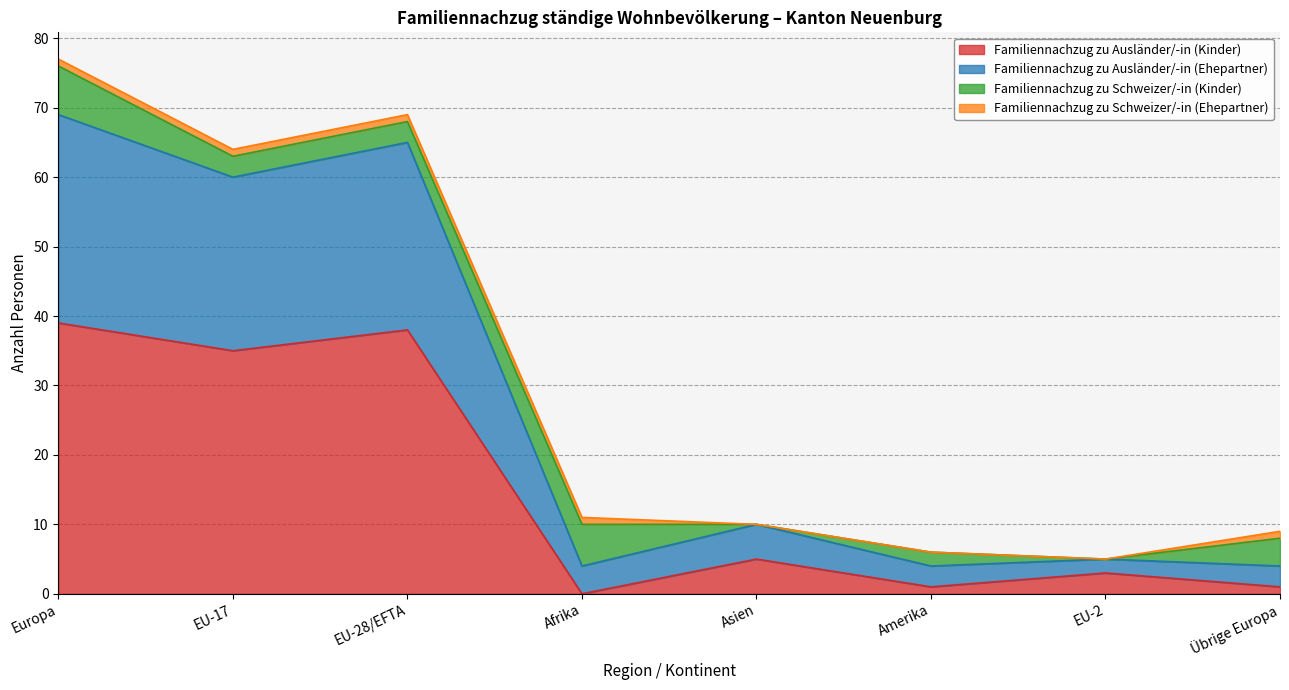

At which category is the sum across all series the highest?

Europa